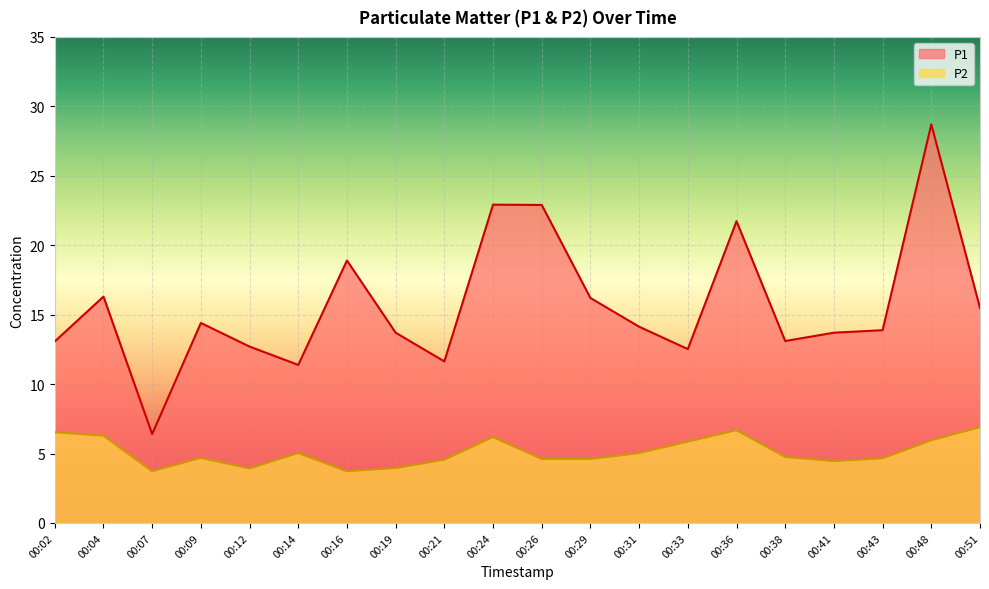

List the series in order of their peak value, highest first.

P1, P2